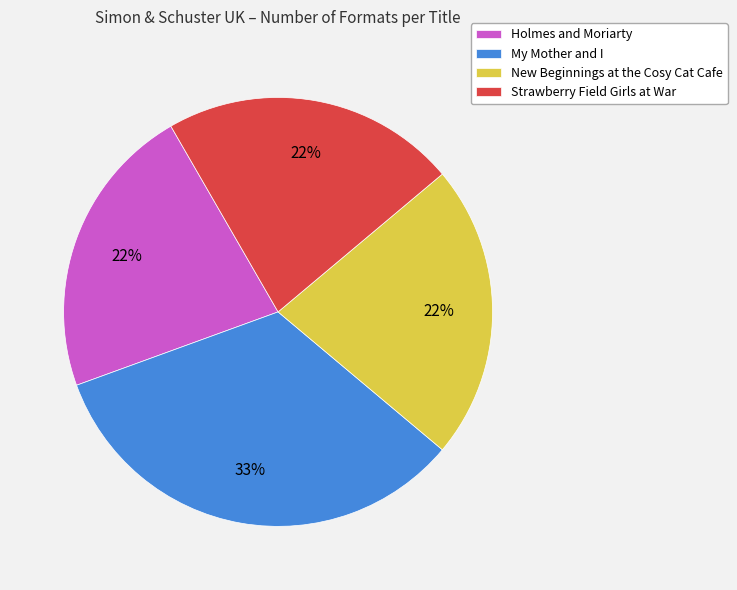

What percentage is the New Beginnings at the Cosy Cat Cafe slice, to the nearest percent?

22%